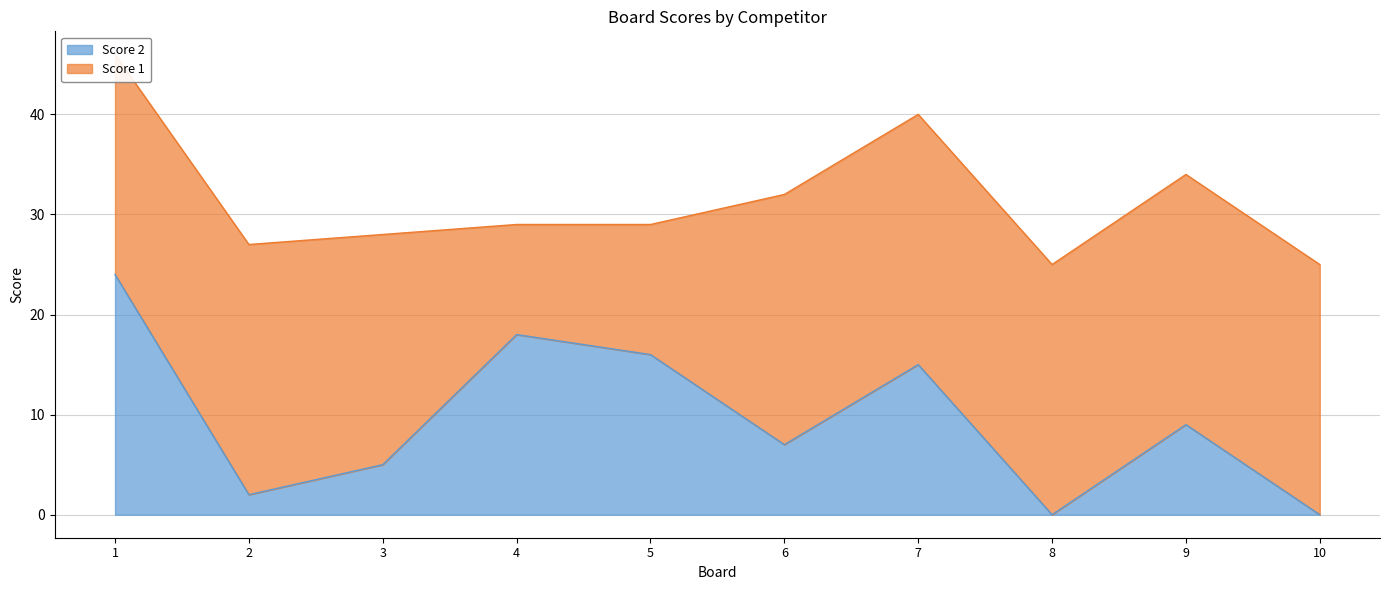

How many values are above zero?

8